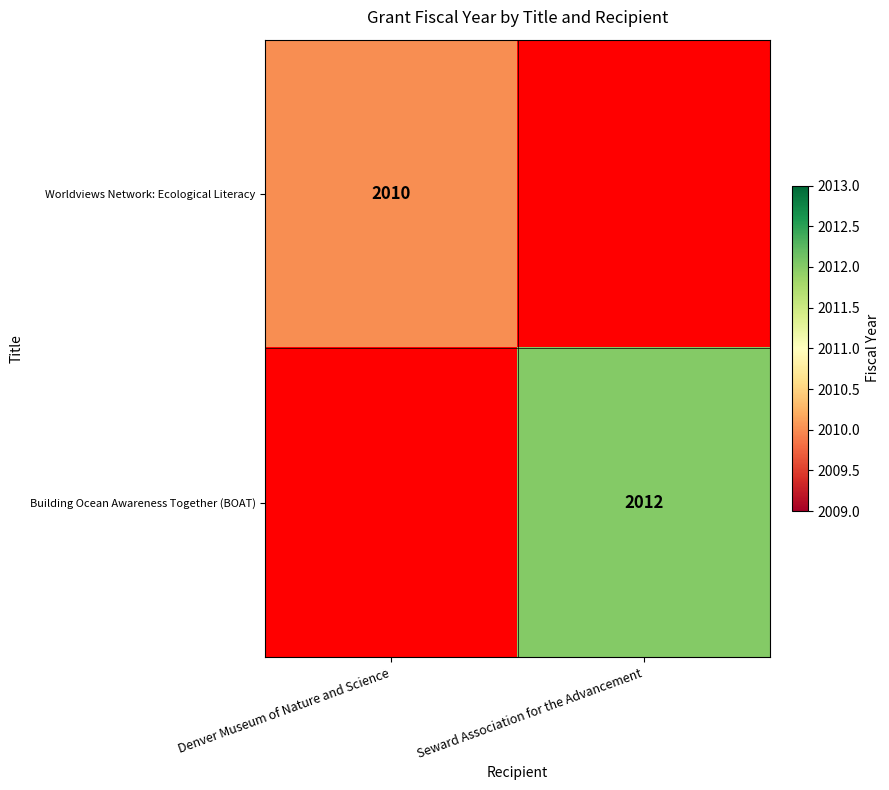

The value of Worldviews Network: Ecological Literacy at Denver Museum of Nature and Science is 824. True or false?

False